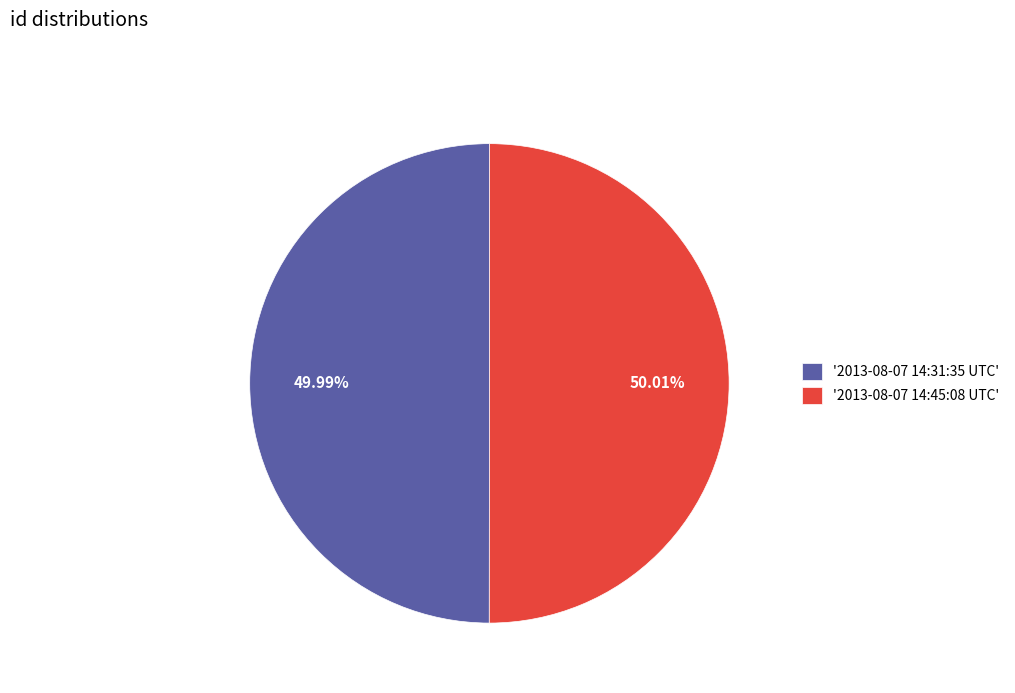

What is the ratio of the value at '2013-08-07 14:31:35 UTC' to the value at '2013-08-07 14:45:08 UTC'?

1.0